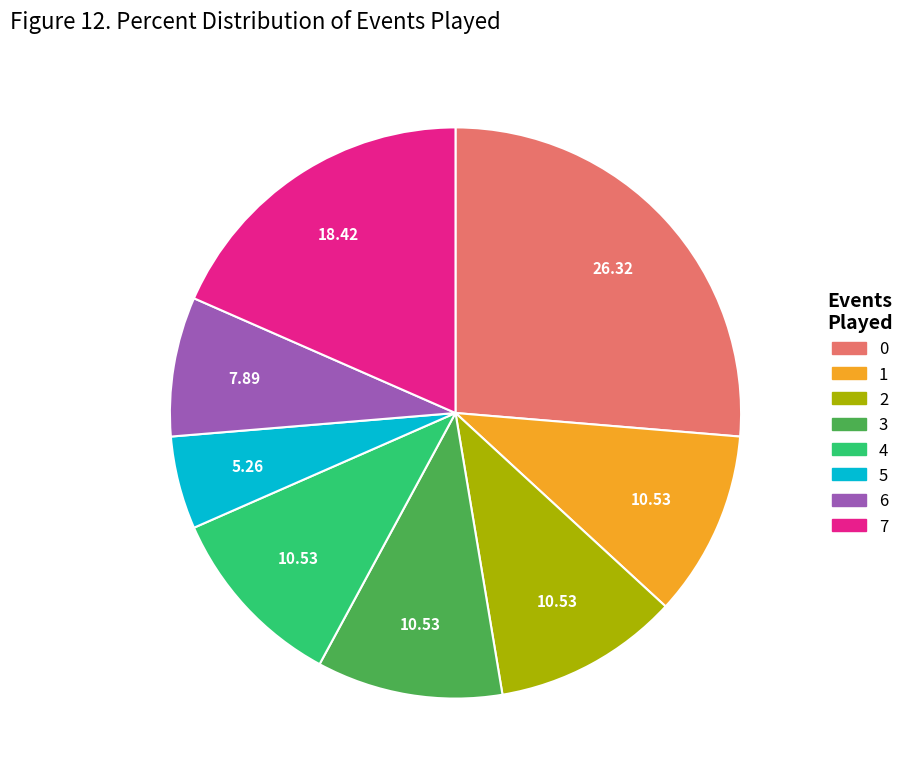

What is the ratio of the value at 3 to the value at 2?

1.0